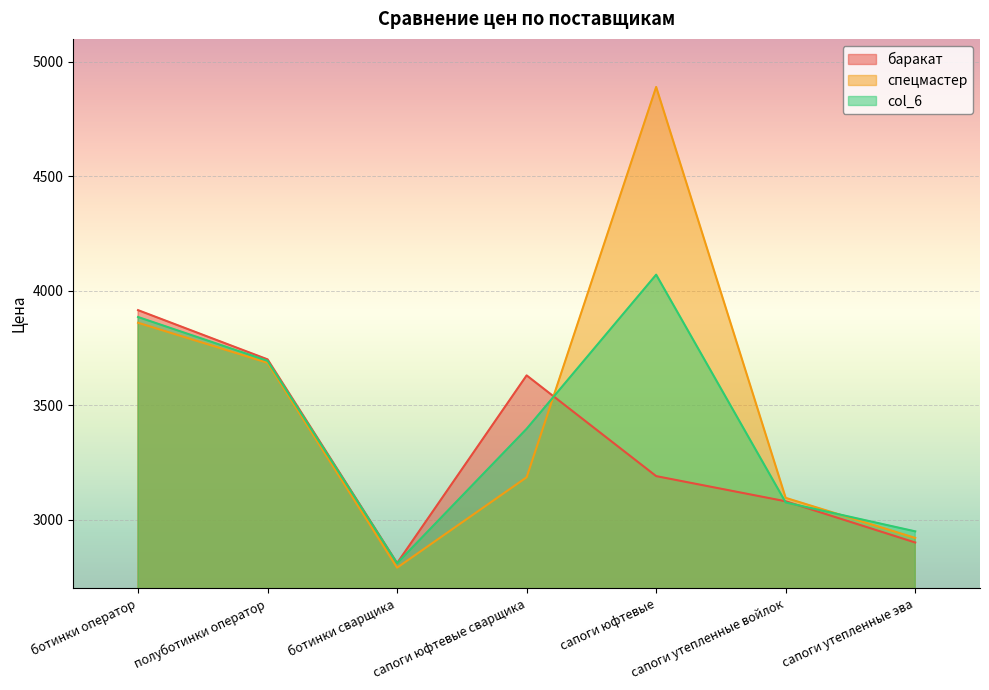

In col_6, how many points are higher than both neighbors (excluding endpoints)?

1